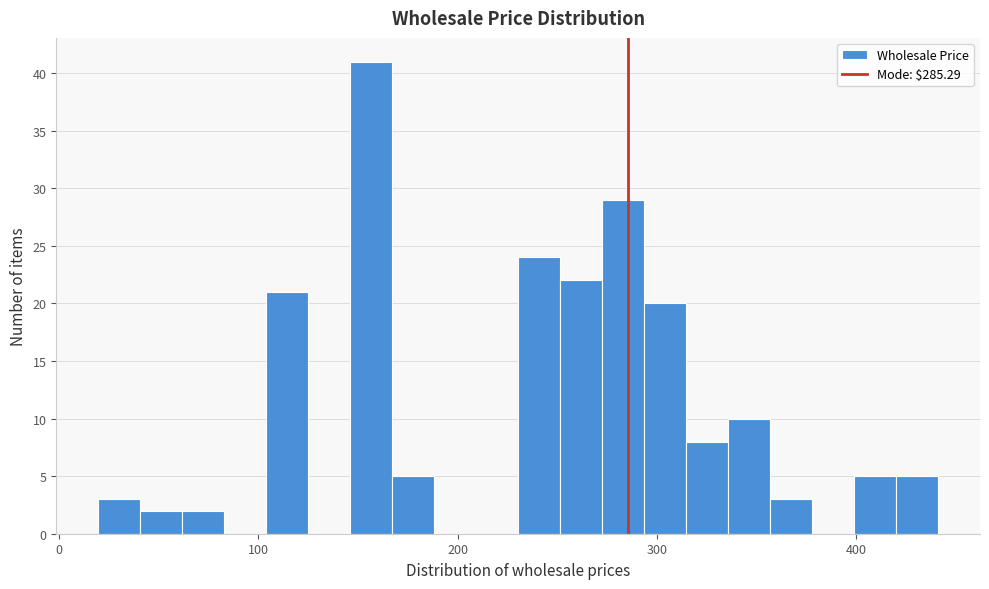

Around what value on the x-axis is the tallest bar? Give the approximate position of its centre, as read against the axis.

160